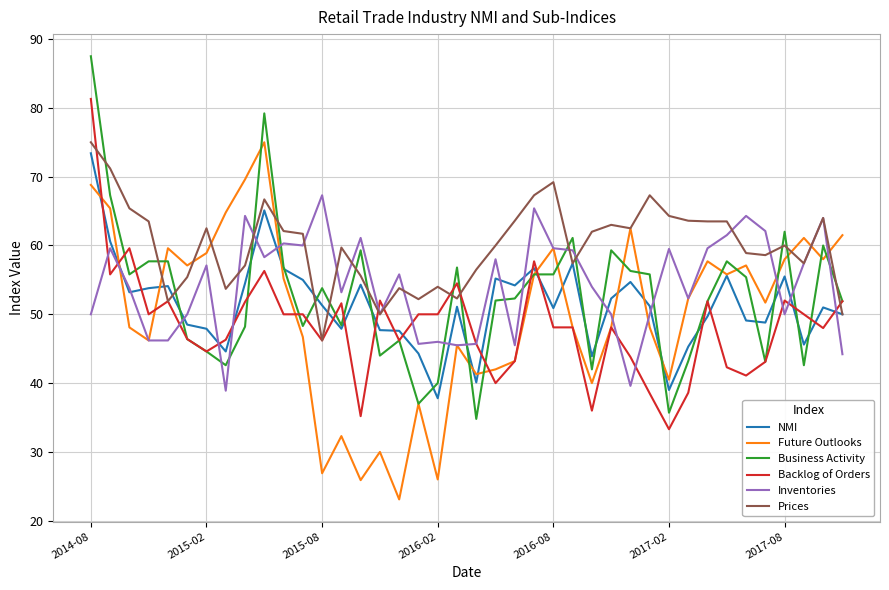

What is the minimum value for Backlog of Orders?

33.3